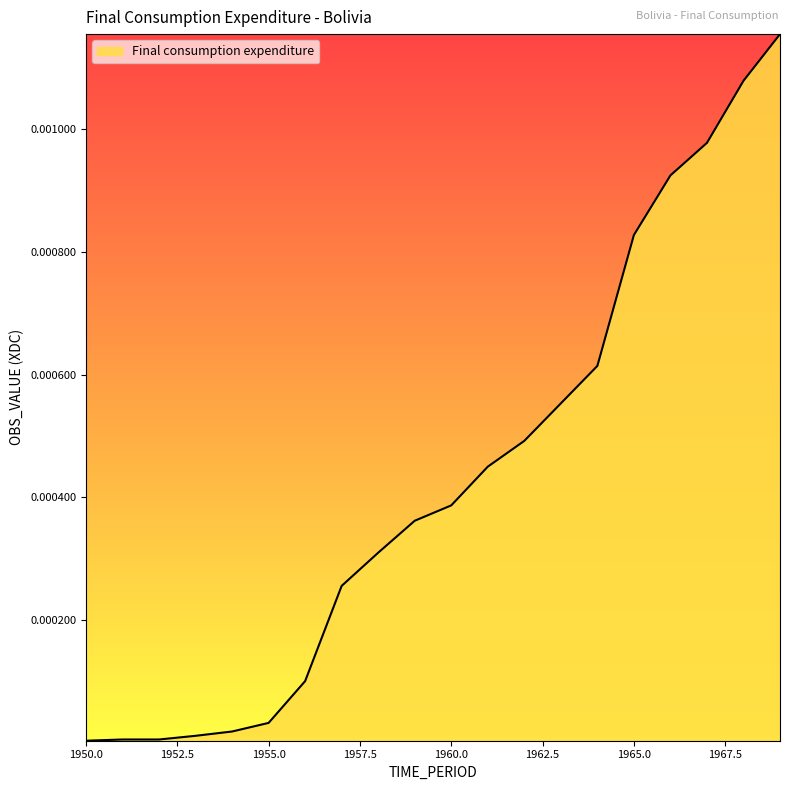

Does the chart display data point markers on the line(s)?

No